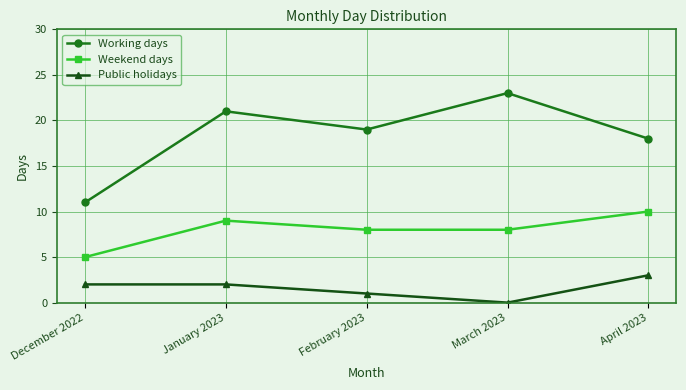

Rank the series by their average value, from highest to lowest.

Working days, Weekend days, Public holidays